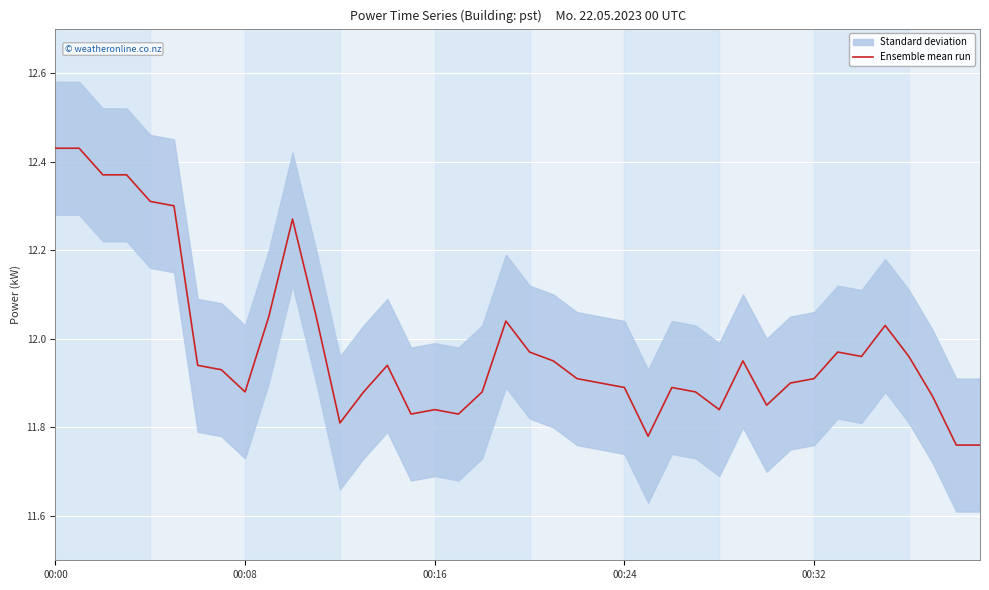

Is it true that the value at 27 is 17.3?

False